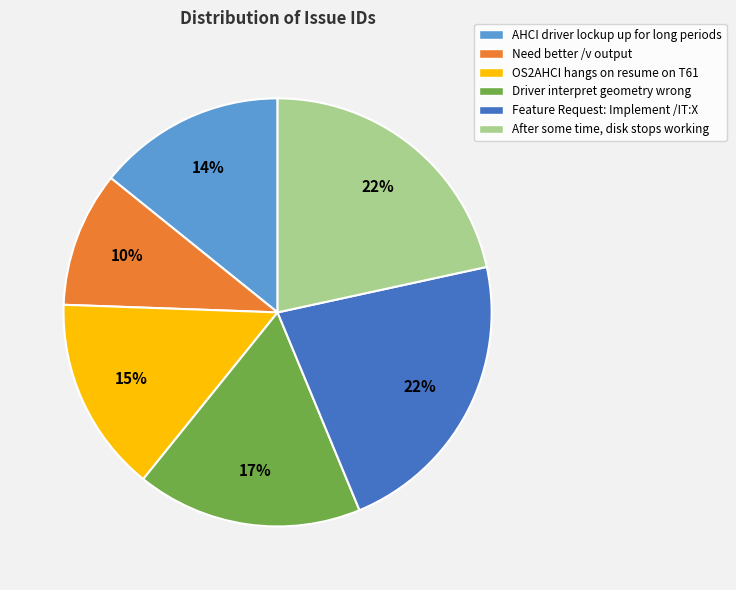

Count the number of slices in the pie.

6